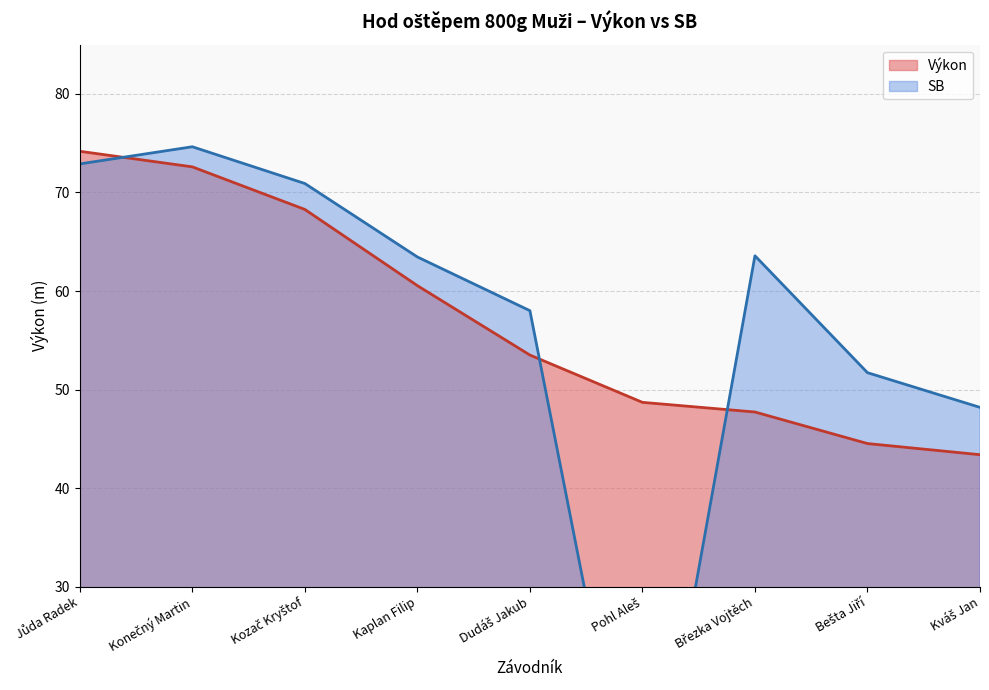

Rank the series at Kozač Kryštof from highest to lowest value.

SB, Výkon